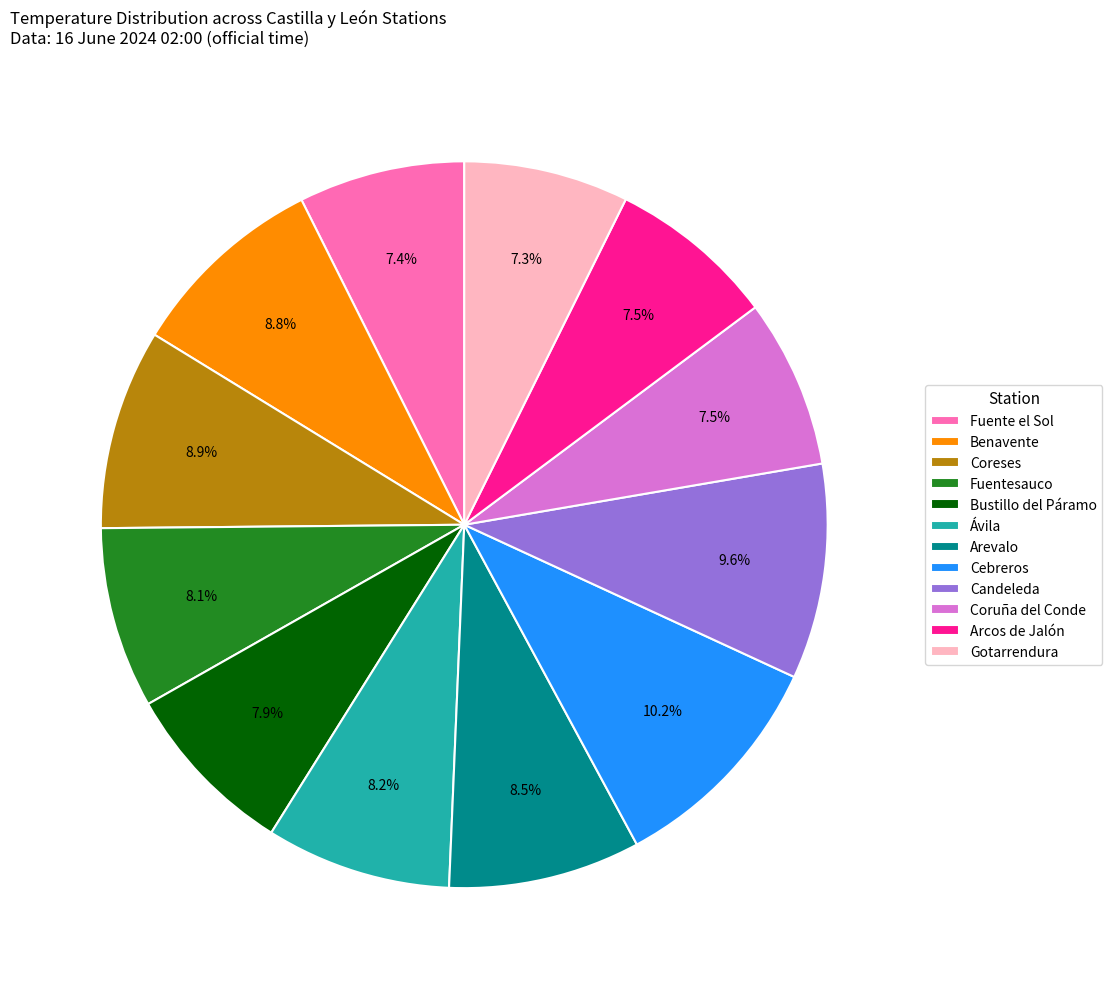

What percentage do Benavente and Fuente el Sol together represent?

16.2%